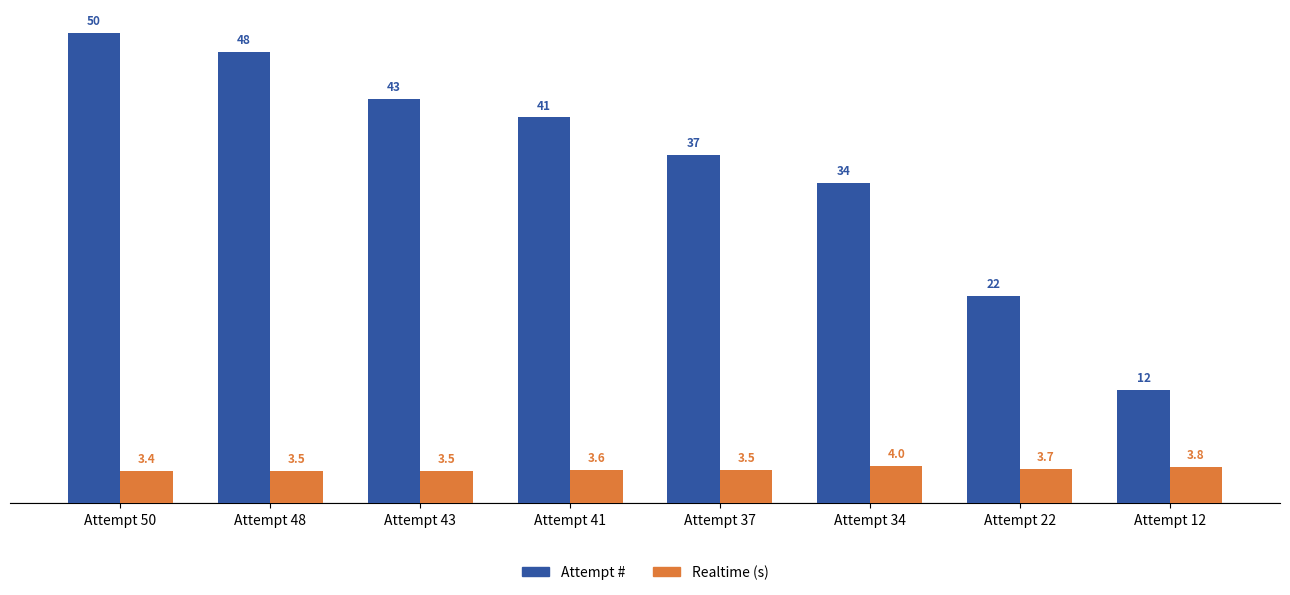

What is the sum of all Realtime (s) values?

28.9